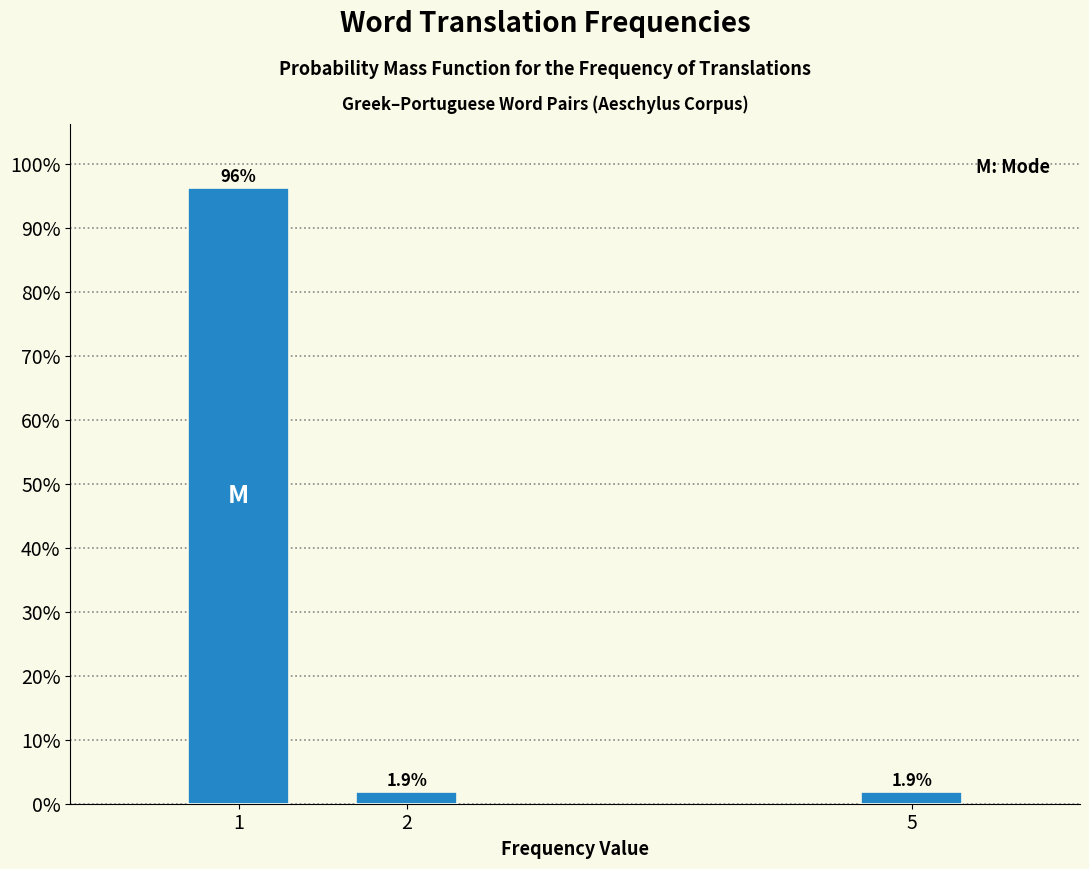

Does the chart contain any negative values?

No